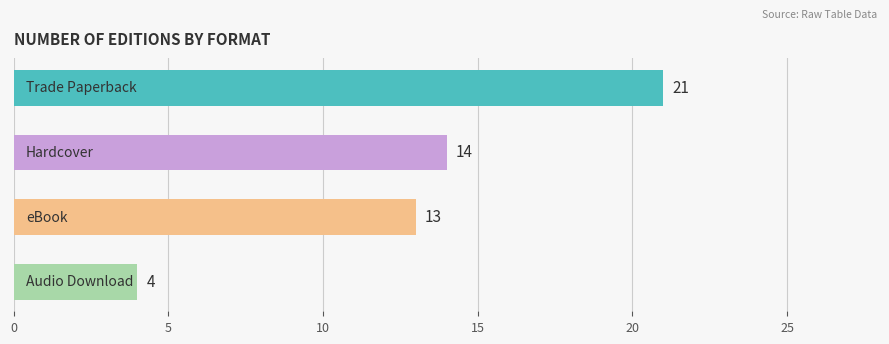

How many categories are shown in the chart?

4